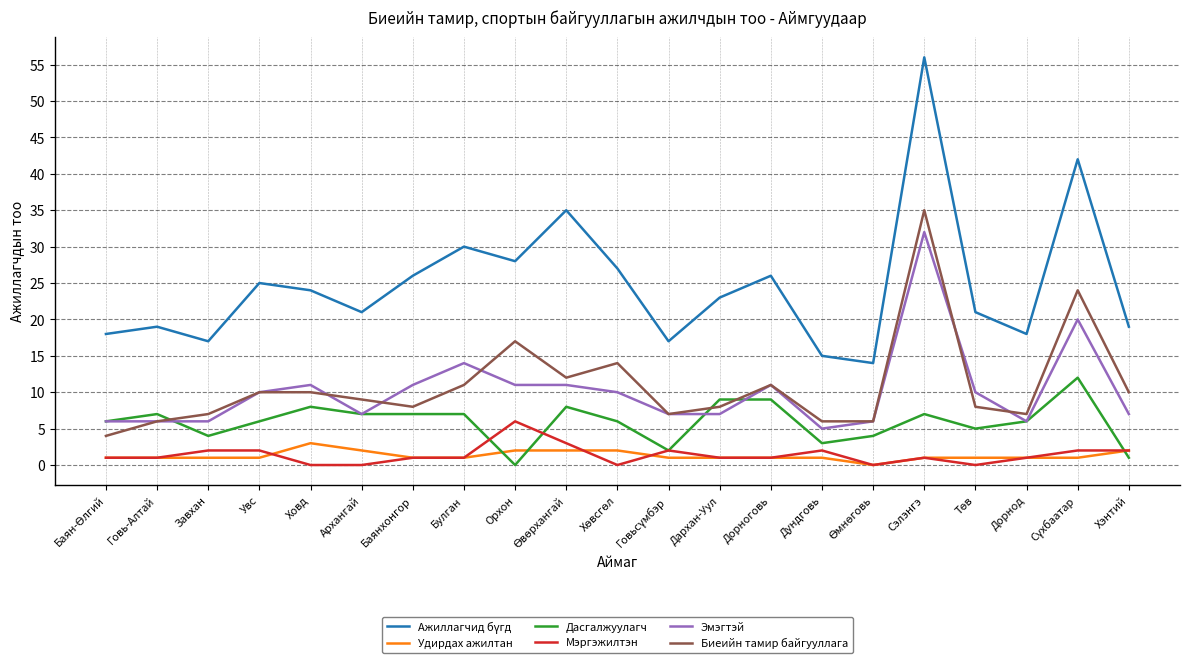

True or false: Эмэгтэй and Мэргэжилтэн intersect in this chart.

False